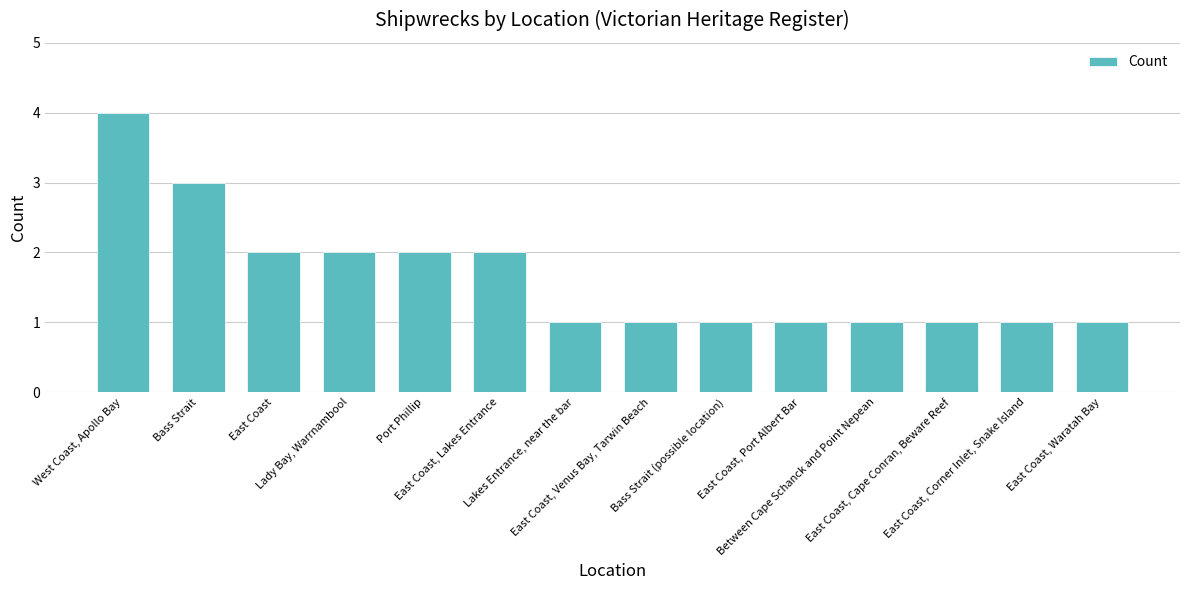

Count the number of data series in this chart.

1